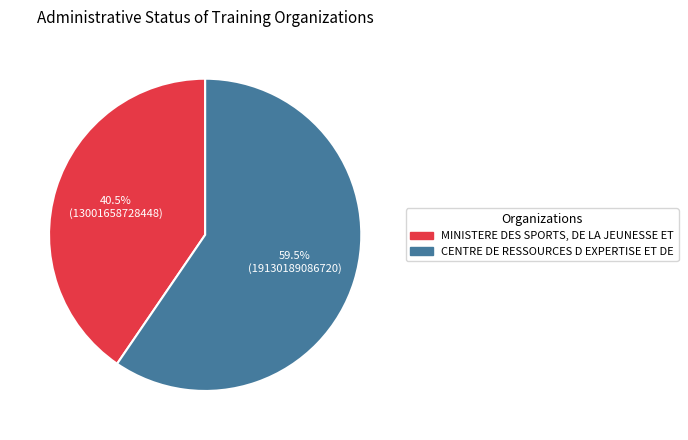

Does MINISTERE DES SPORTS, DE LA JEUNESSE ET account for over 50% of the chart?

No